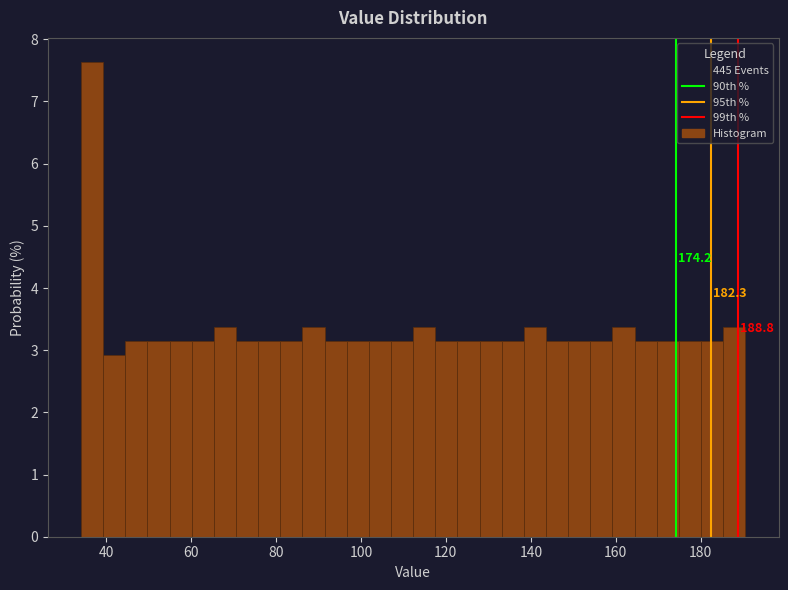

Around what value on the x-axis is the tallest bar? Give the approximate position of its centre, as read against the axis.

36